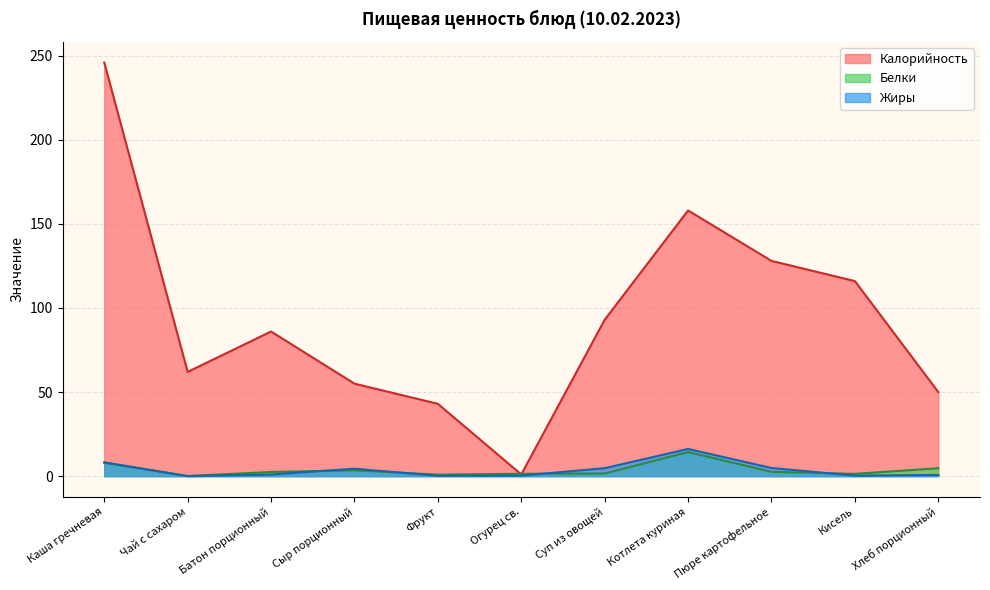

What is the value of the Белки point at the 3rd from the left?

2.5